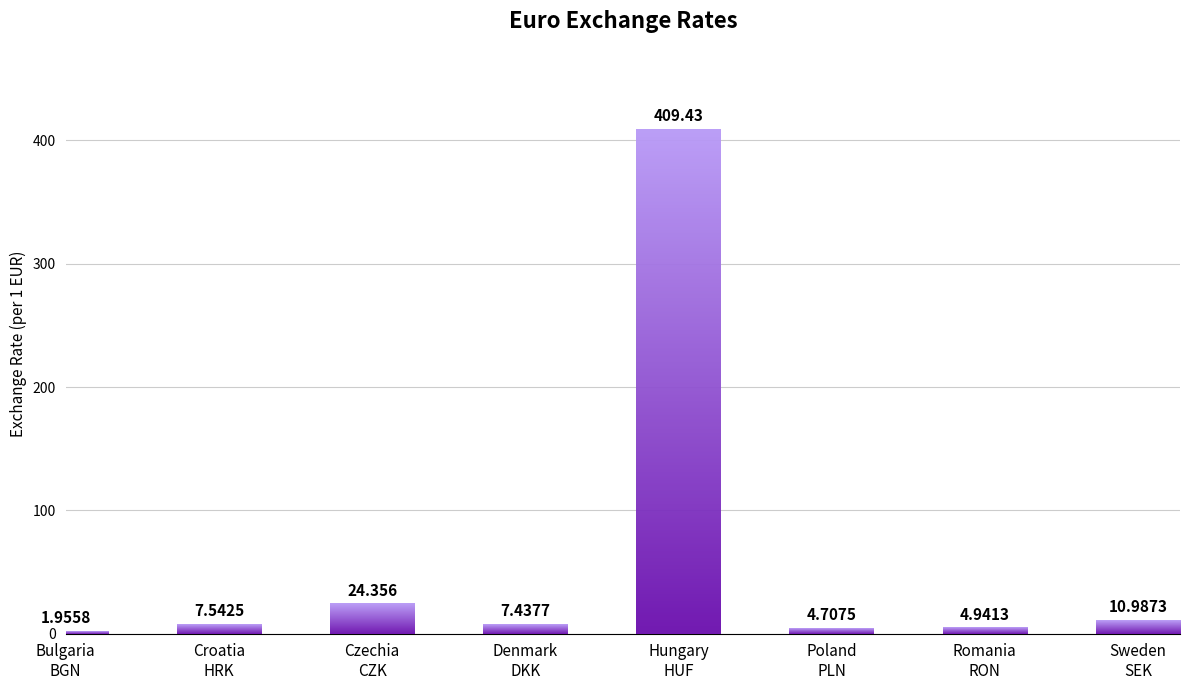

How many values are below 7?

3